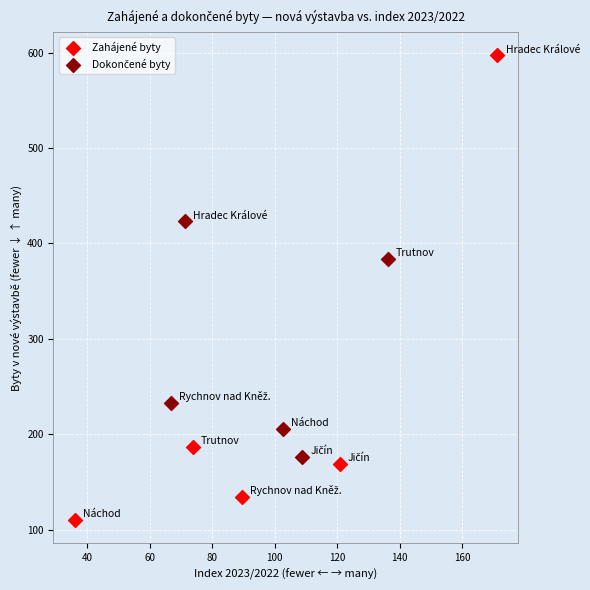

Which series reaches the minimum Y coordinate?

Zahájené byty